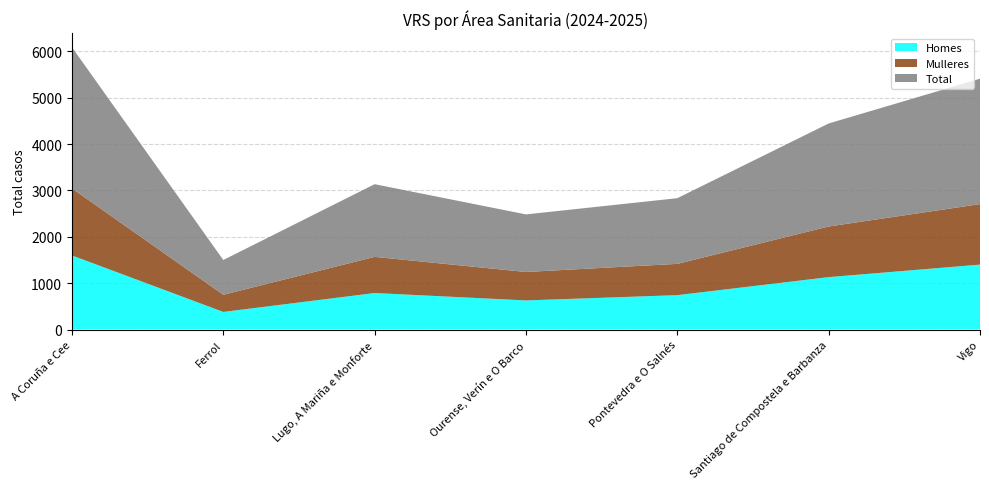

Reading left to right, transcribe all the data shown in this chart.

Homes: 1599	380	788	628	742	1131	1401
Mulleres: 1446	370	780	614	675	1092	1305
Total: 3045	750	1568	1242	1417	2223	2706